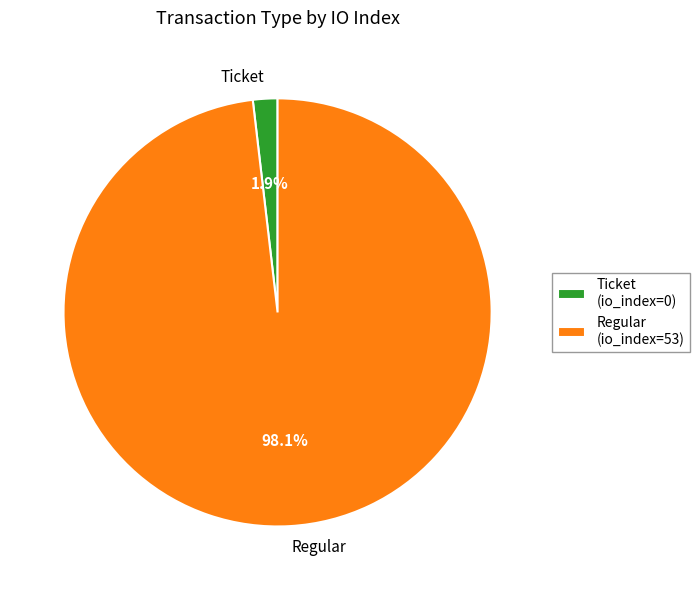

What percentage is NOT represented by Ticket?

98.1%